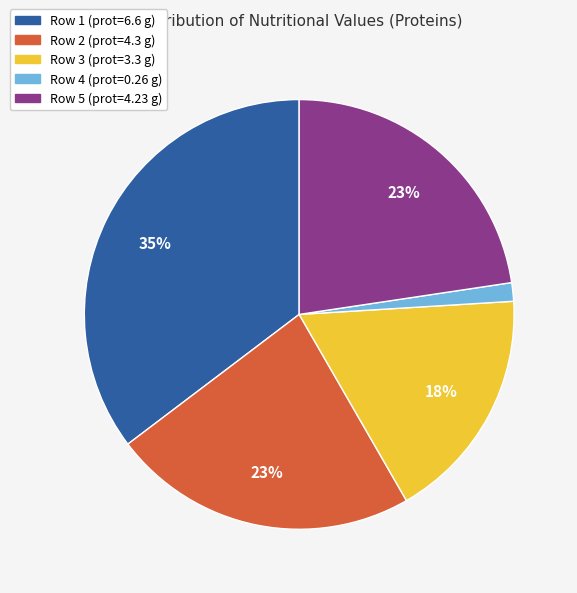

Count the number of slices in the pie.

5